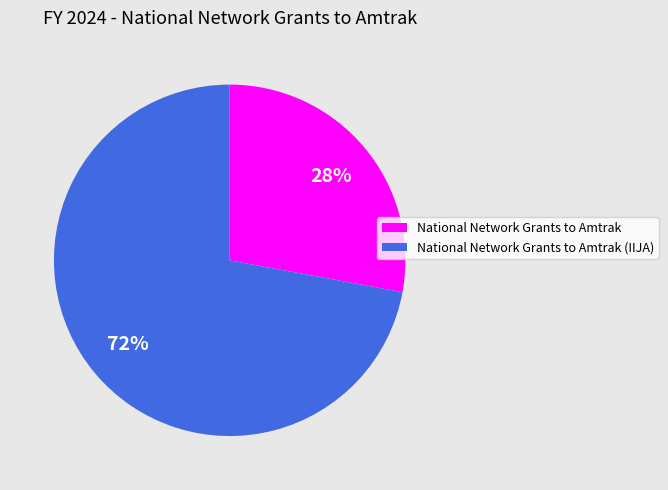

True or false: National Network Grants to Amtrak (IIJA) accounts for 83% of the total.

False